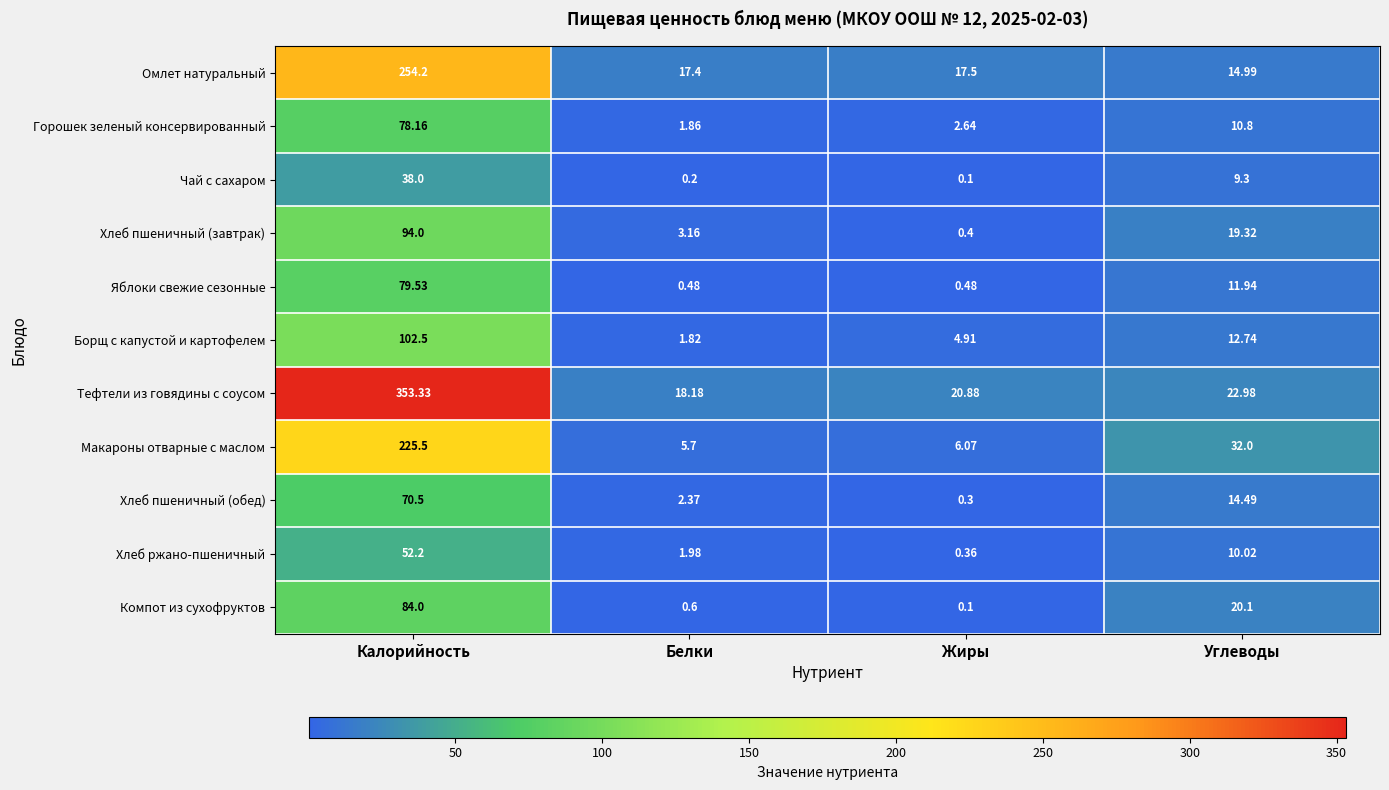

Which series has the largest range (max minus min)?

Тефтели из говядины с соусом